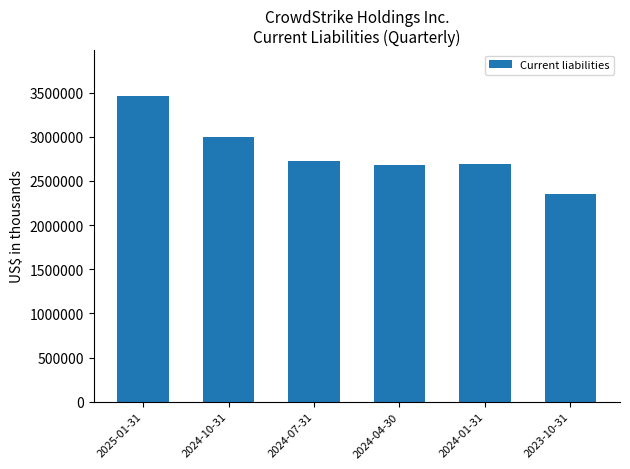

What is the sum of the values at 2024-10-31 and 2024-04-30?

5684066